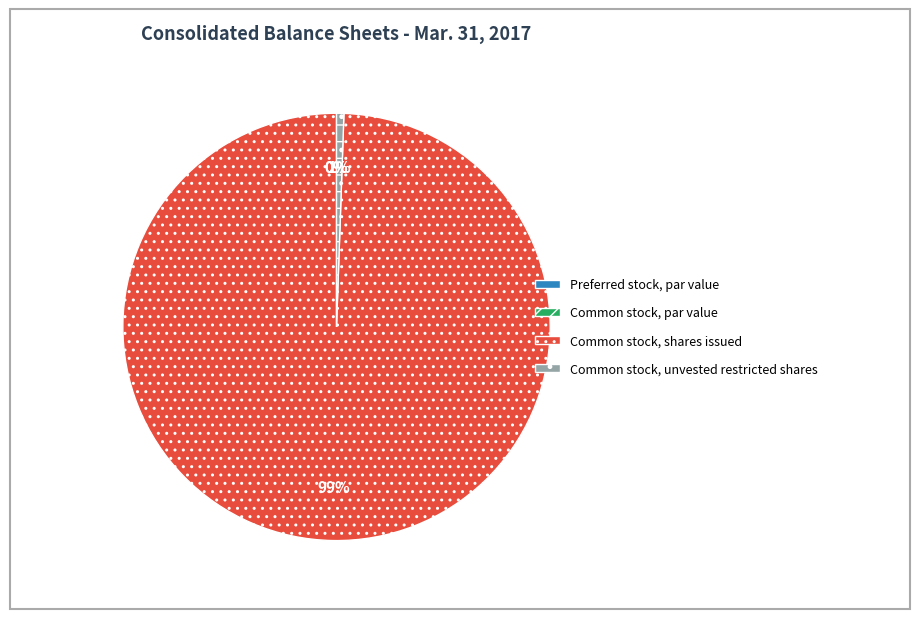

Which slice is the largest?

Common stock, shares issued